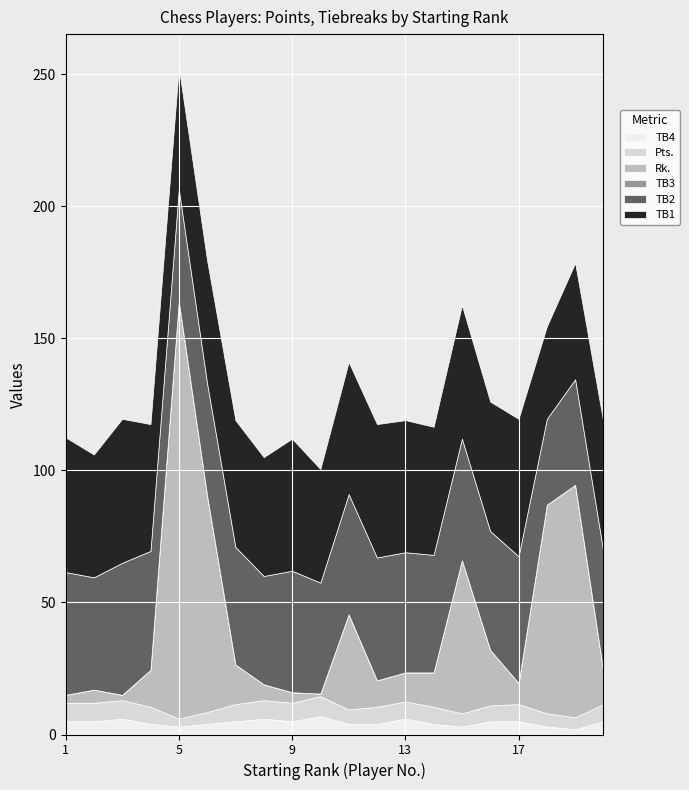

At which category does the chart reach its peak across all series?

5